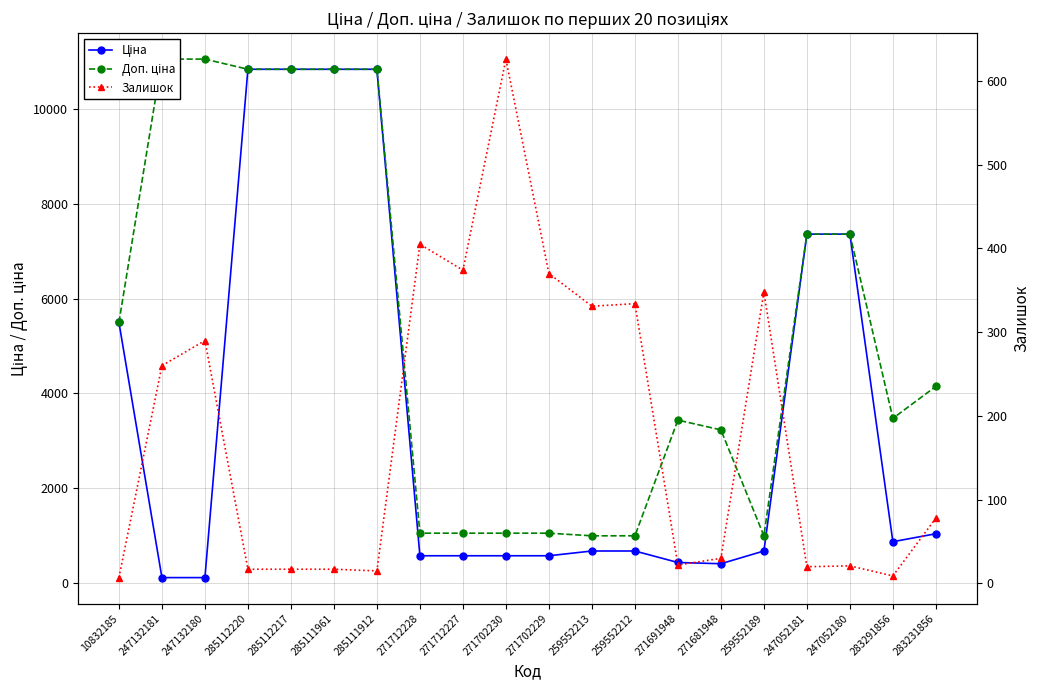

Reading left to right, extract all data points from this chart.

Ціна: 5497.3	110.5	110.5	10840.1	10840.1	10840.1	10840.1	571.6	571.6	571.6	571.6	672.1	672.1	429.3	403.6	672.1	7360.2	7360.2	868.0	1036.5
Доп. ціна: 5497.3	11055.0	11055.0	10840.1	10840.1	10840.1	10840.1	1048.0	1048.0	1048.0	1048.0	992.7	992.7	3434.6	3228.8	992.7	7360.2	7360.2	3472.1	4145.9
Залишок: 7.0	260.0	290.0	17.0	17.0	17.0	15.0	405.0	374.0	626.0	370.0	331.0	334.0	22.0	30.0	348.0	20.0	21.0	9.0	78.0